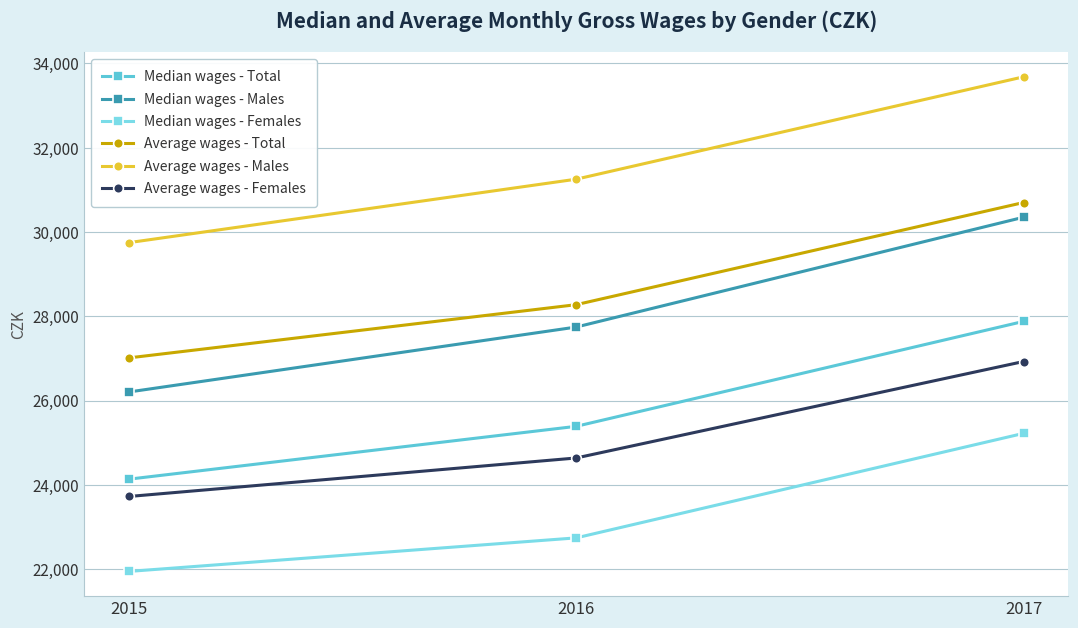

Read the Median wages - Females value at 2017, to the nearest 100.

25200